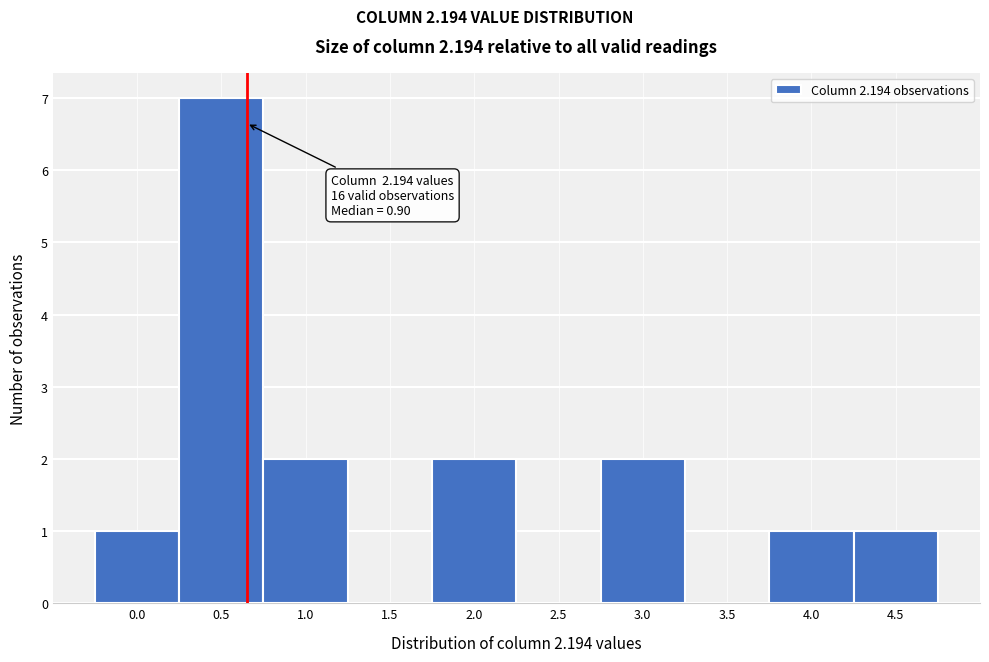

Reading left to right, what are all the values shown in this chart?

0.0=1	0.5=7	1.0=2	1.5=0	2.0=2	2.5=0	3.0=2	3.5=0	4.0=1	4.5=1